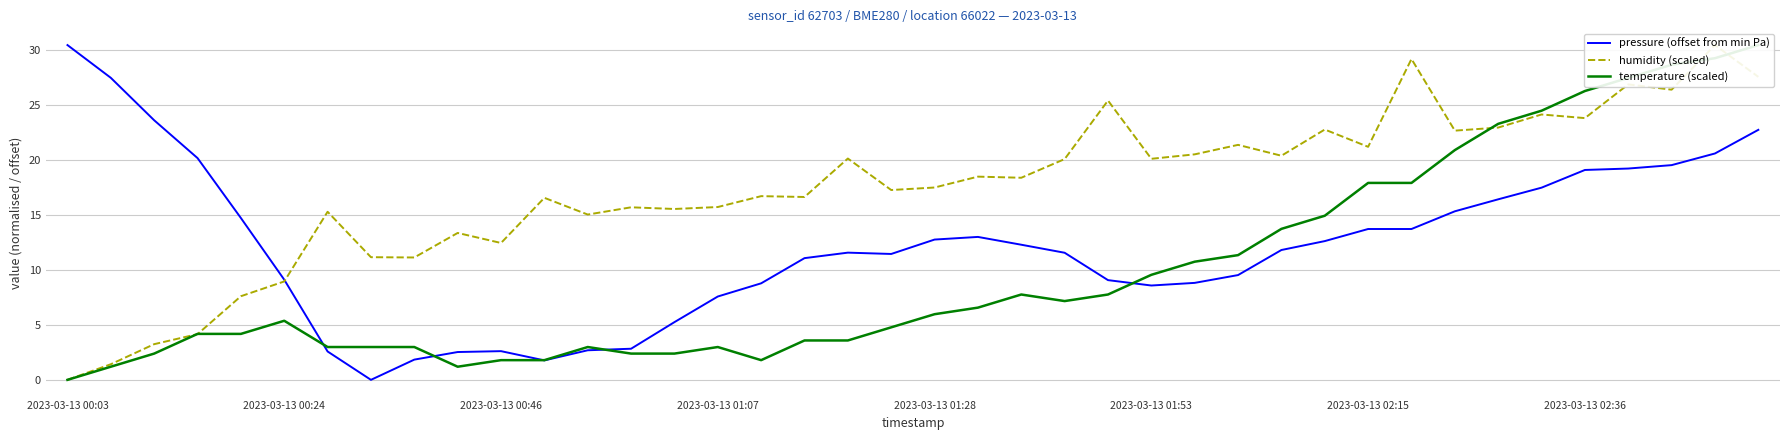

True or false: pressure (offset from min Pa) has a value of 1.4 at 2023-03-13 00:46.

False